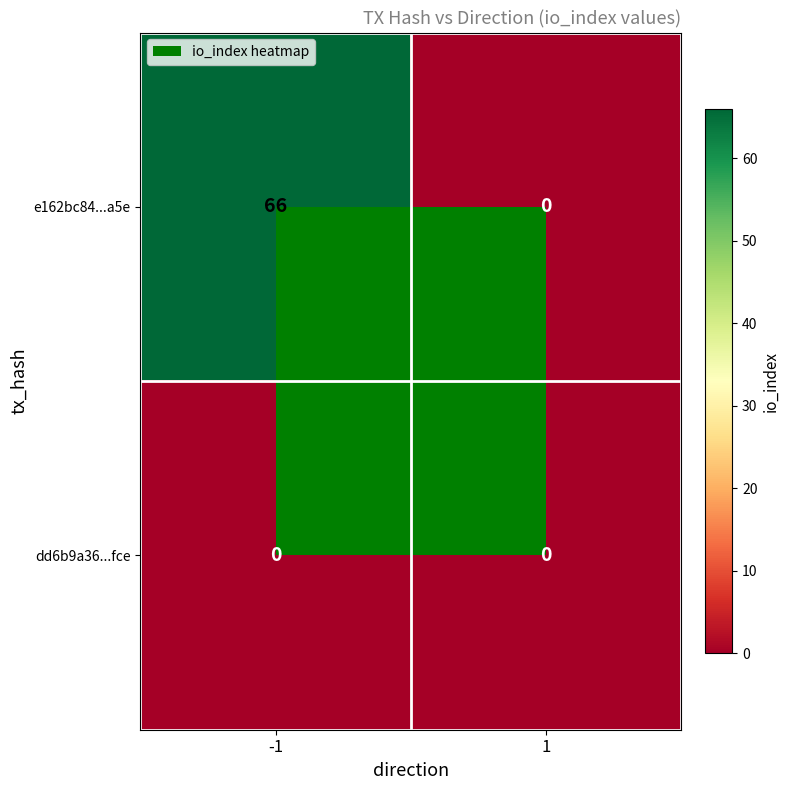

How many data points in e162bc84...a5e are less than 66?

1